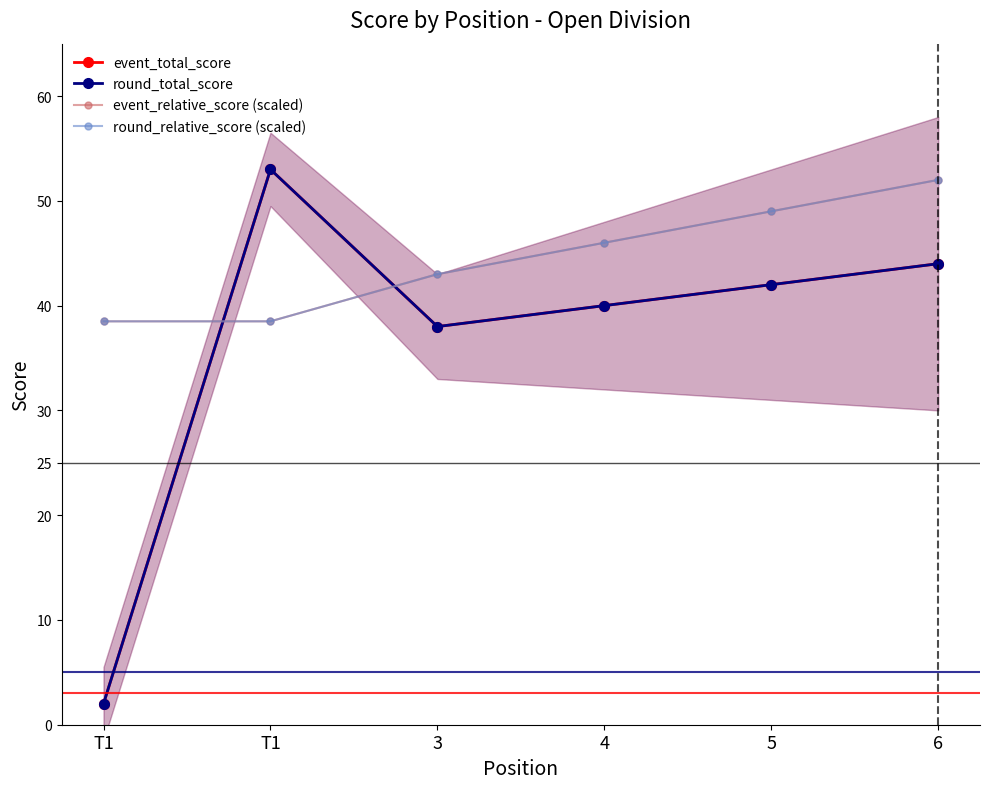

How many times do round_total_score and event_relative_score (scaled) cross each other?

2